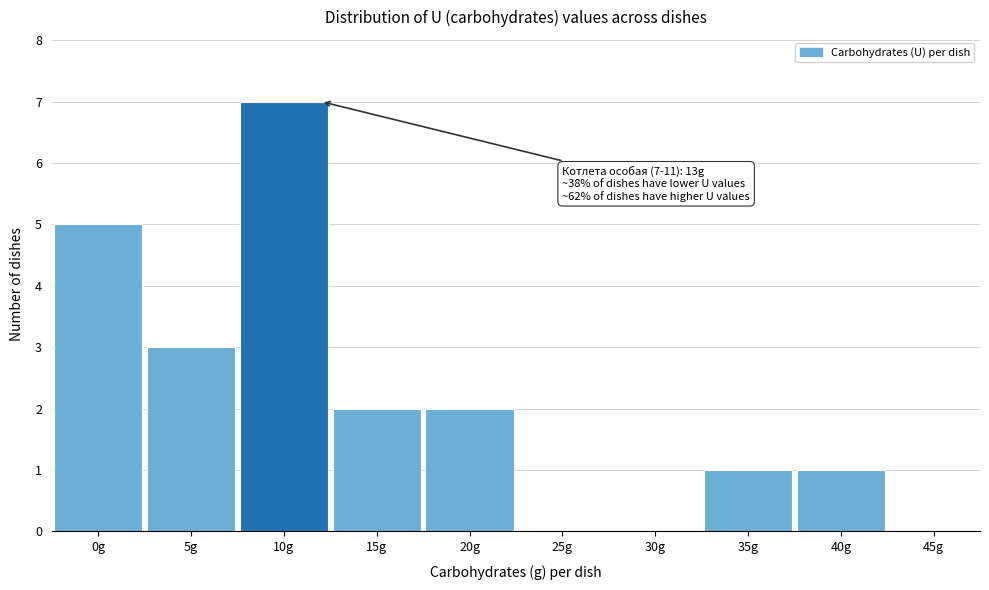

Reading right to left, transcribe all the data shown in this chart.

45g=0	40g=1	35g=1	30g=0	25g=0	20g=2	15g=2	10g=7	5g=3	0g=5